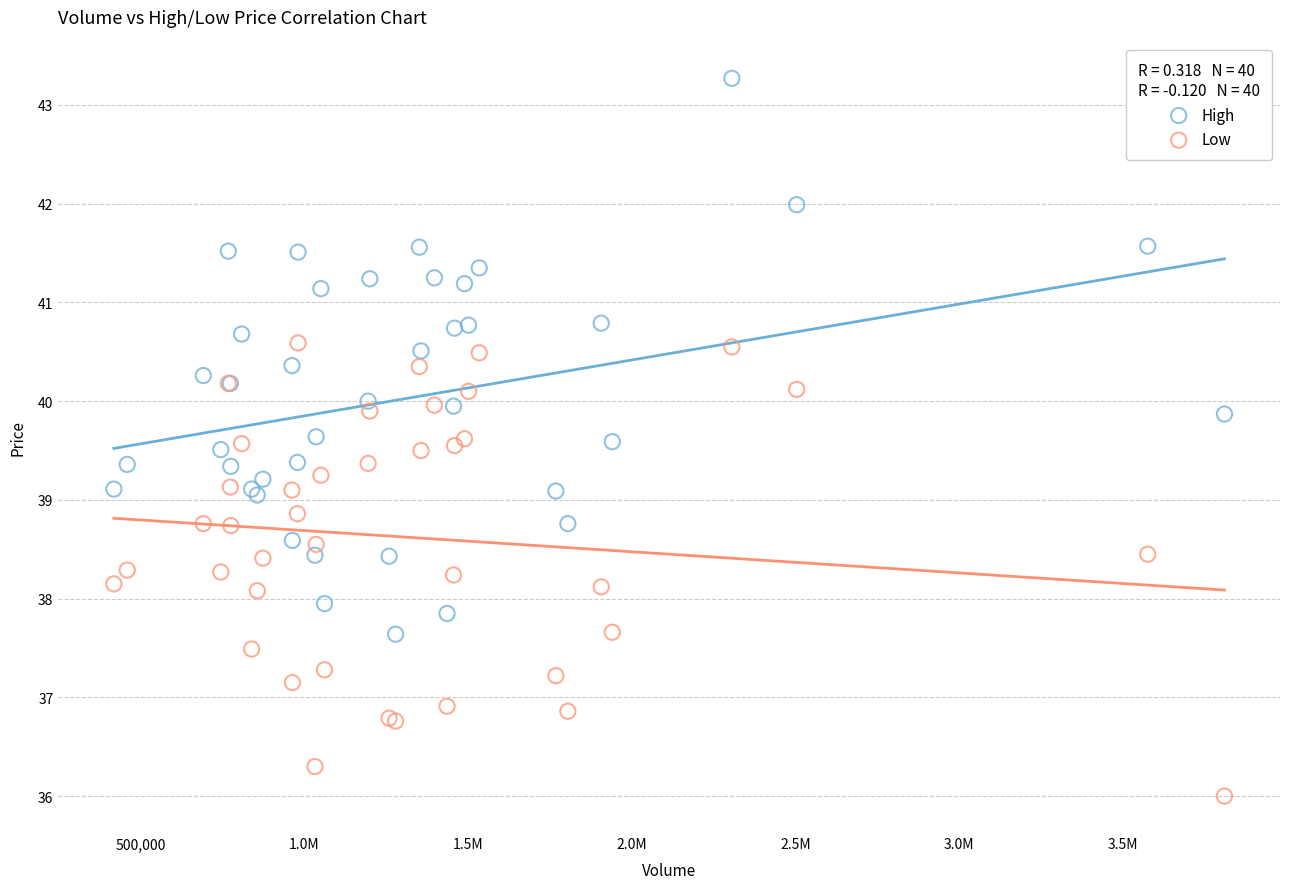

Which series reaches the maximum Y coordinate?

High